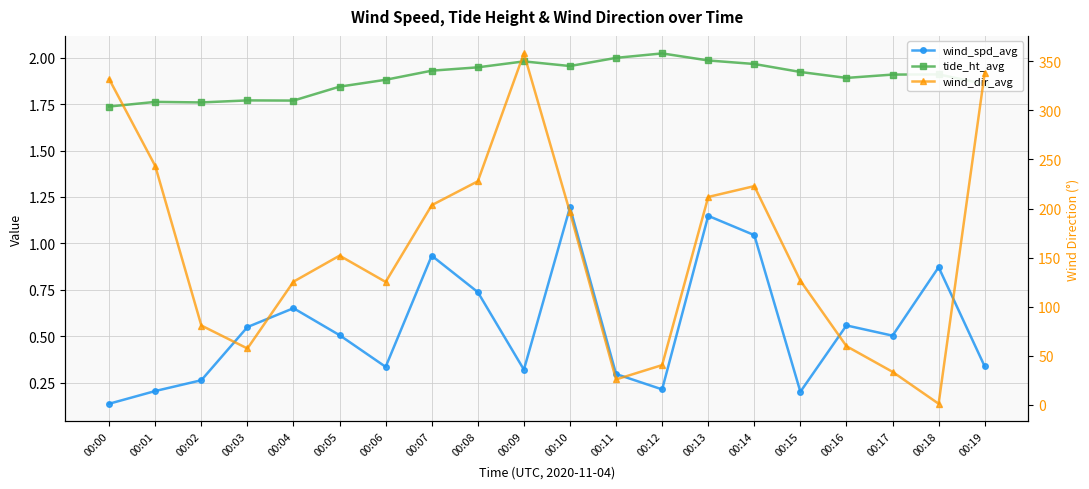

How many lines are shown in the chart?

3